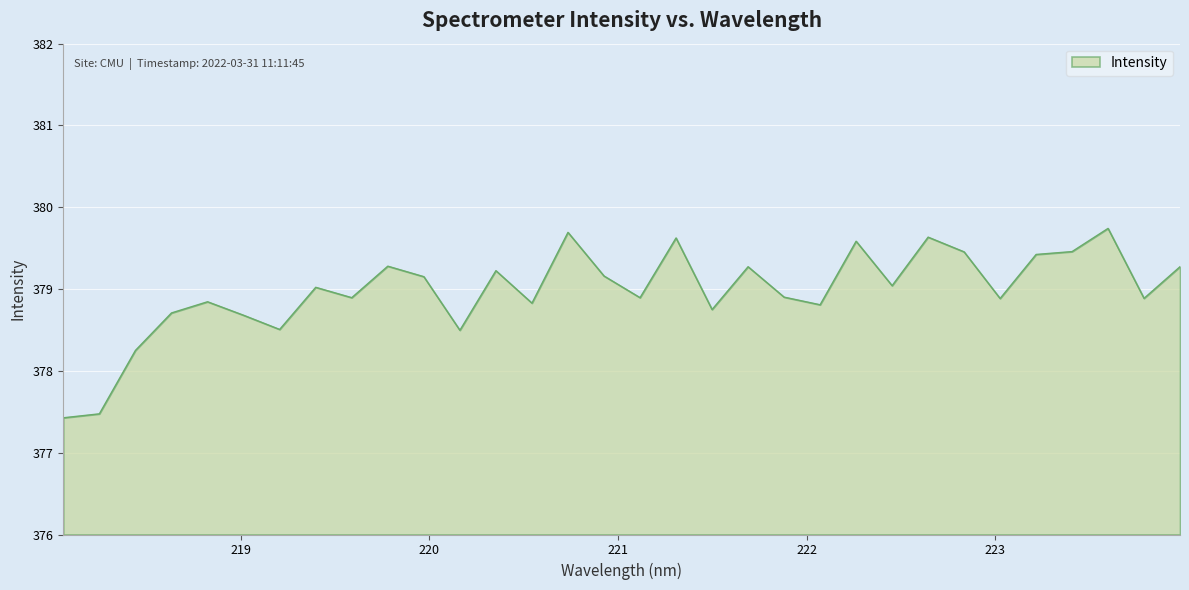

What is the maximum value shown in the chart?

379.7